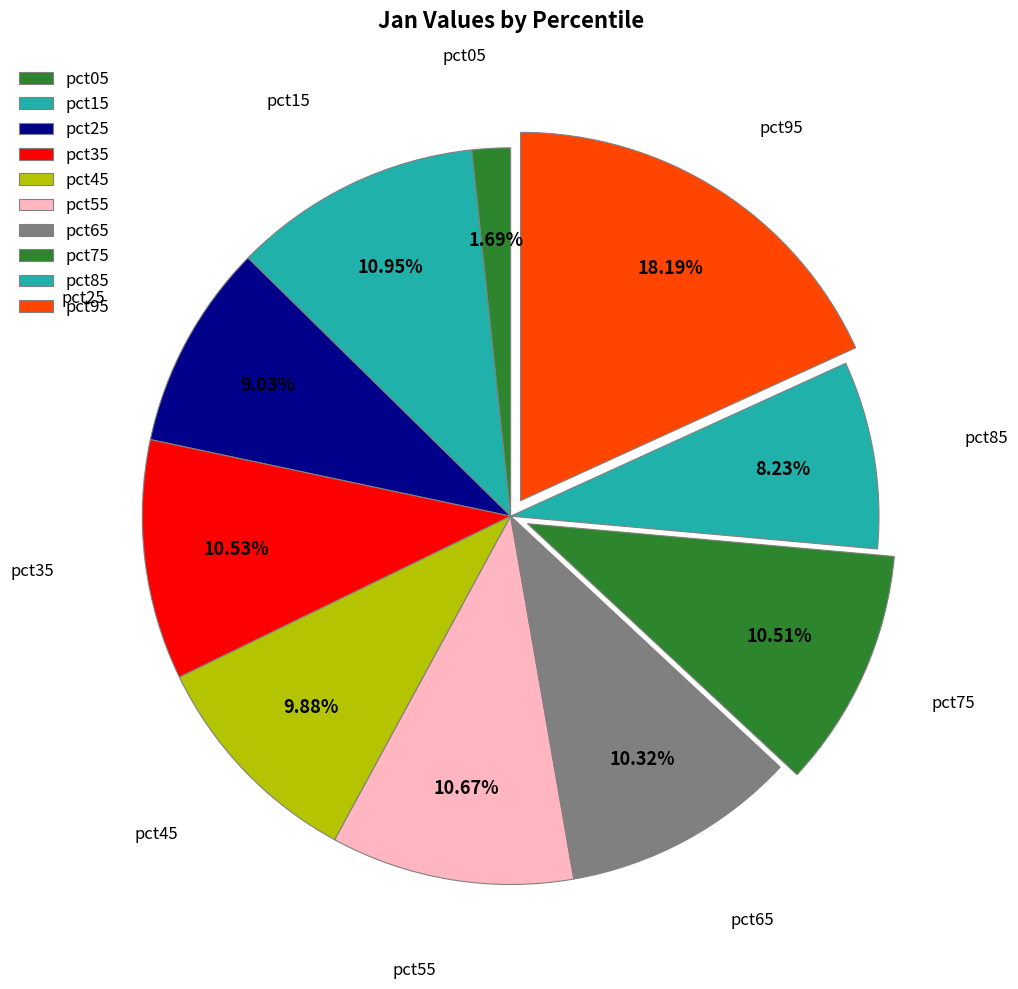

How many segments does this pie chart have?

10